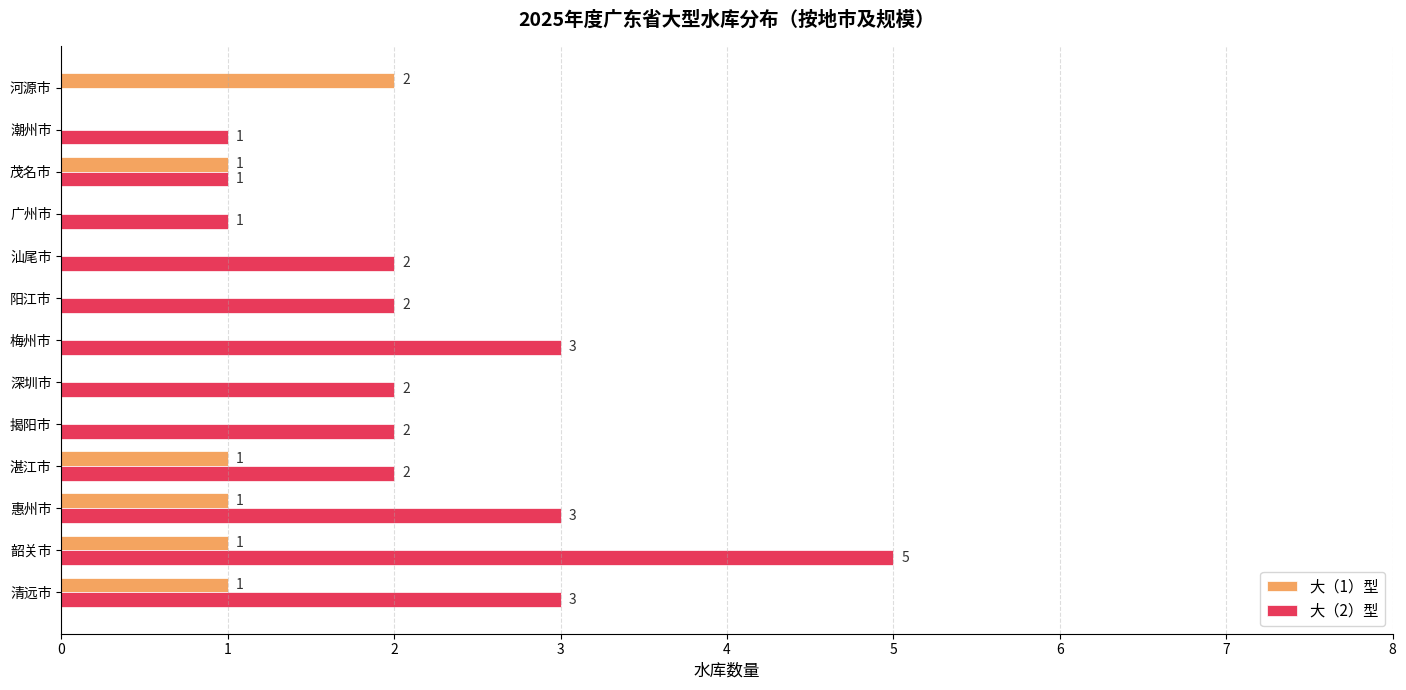

What is the maximum value shown in the chart?

5